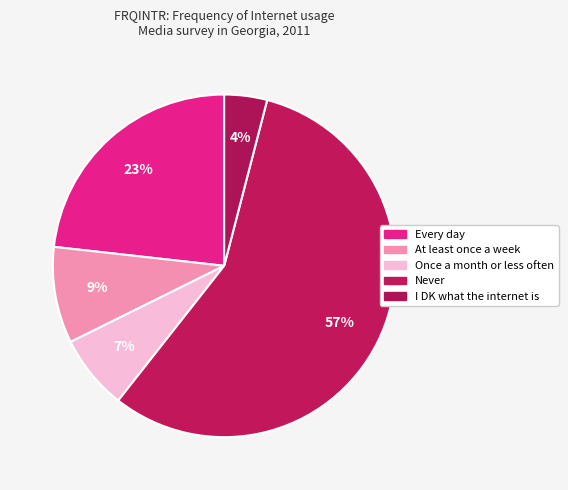

Does Never represent more than half of the total?

Yes